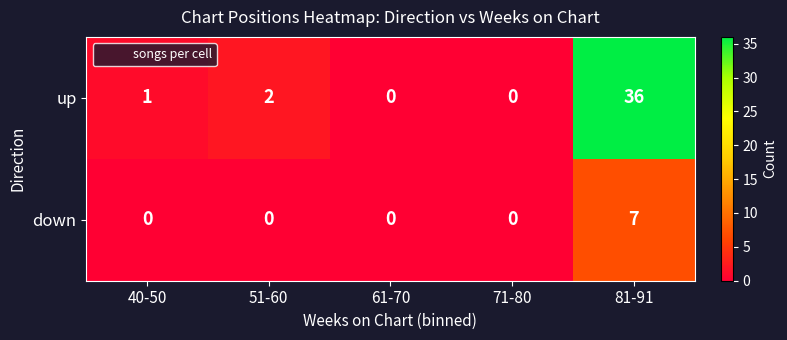

What is the sum of the up values at 81-91 and 61-70?

36